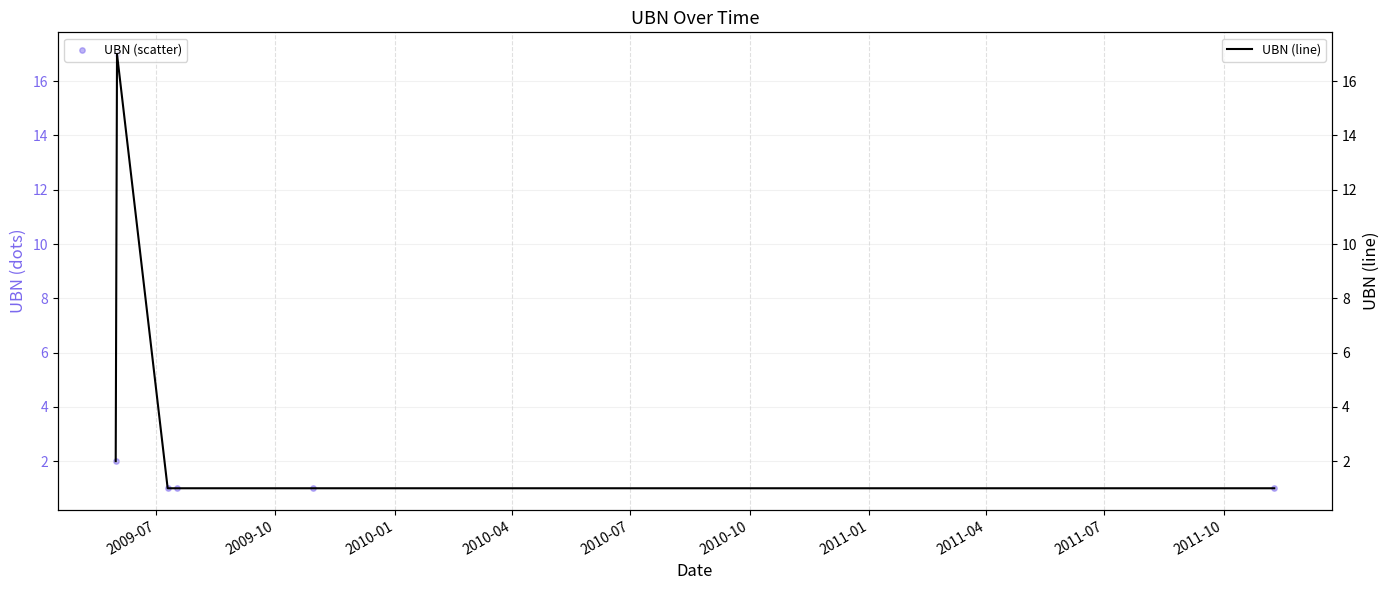

What are all the series names shown in the legend?

UBN (scatter), UBN (line)